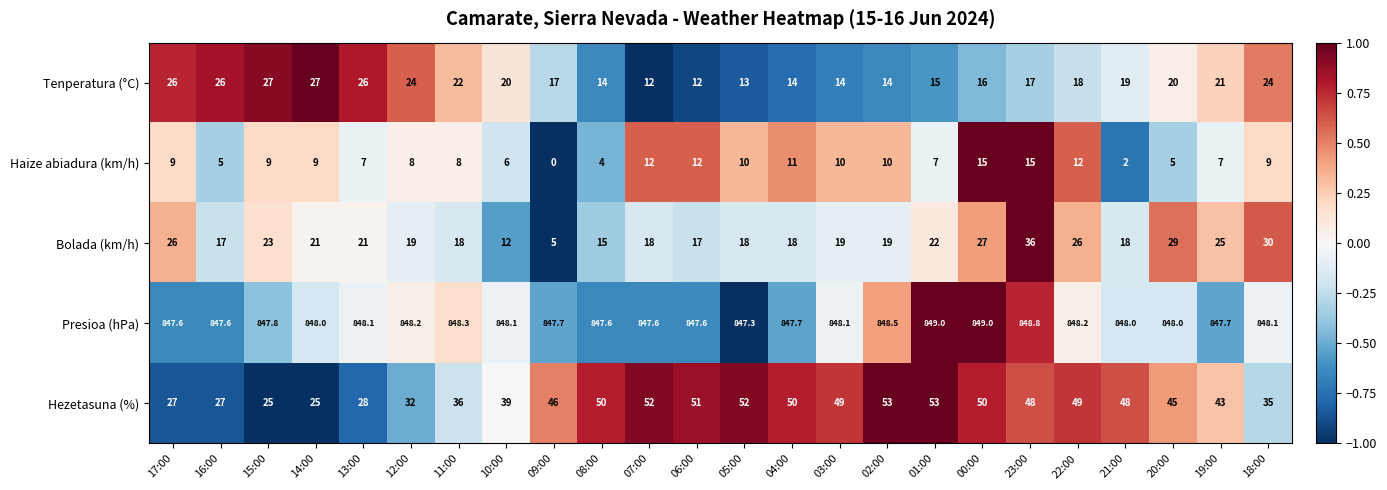

Which series has the largest total across all categories?

Presioa (hPa)